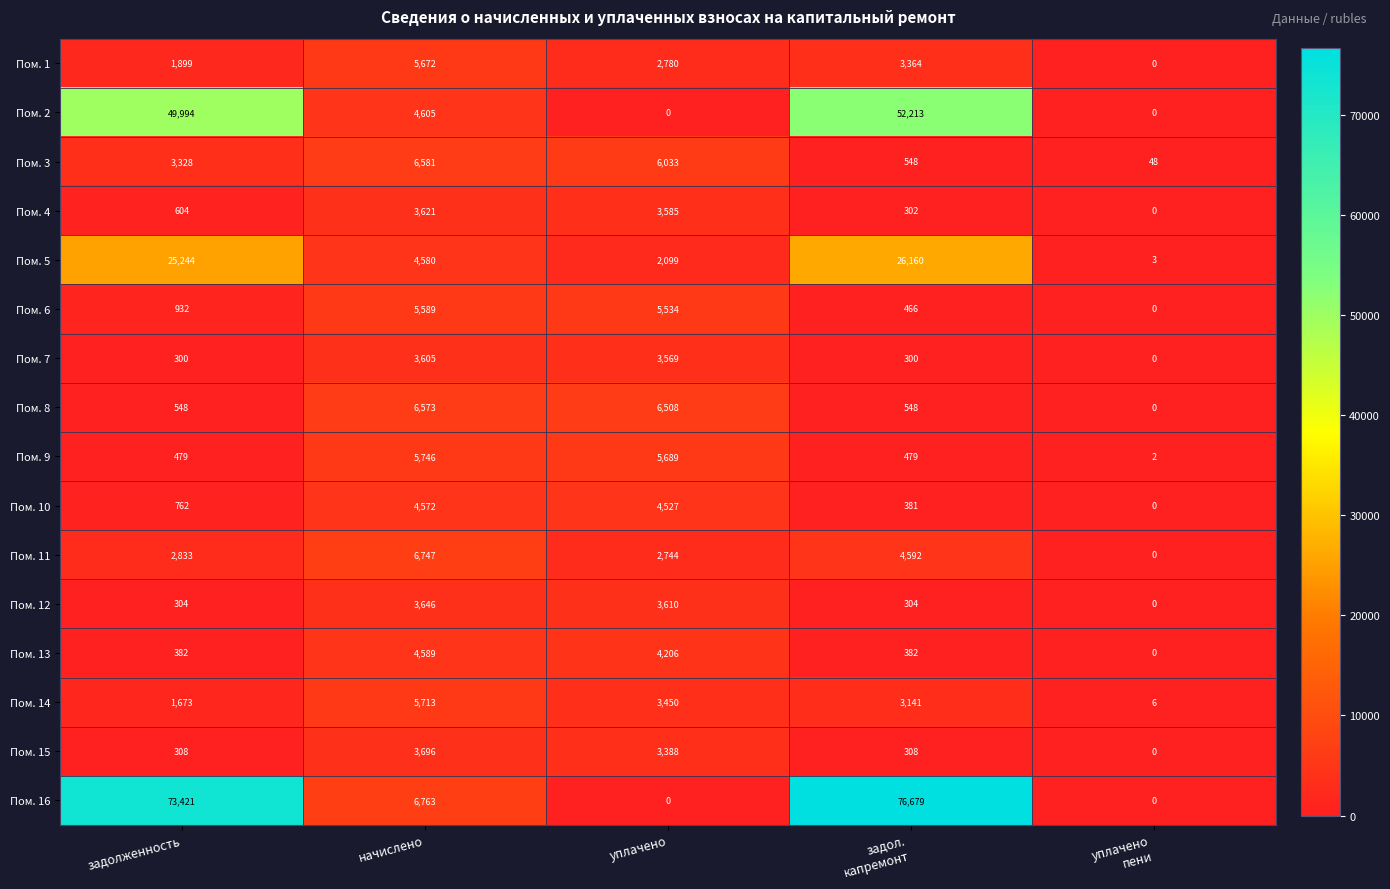

At задолженность, list the series in order from largest to smallest.

Пом. 16, Пом. 2, Пом. 5, Пом. 3, Пом. 11, Пом. 1, Пом. 14, Пом. 6, Пом. 10, Пом. 4, Пом. 8, Пом. 9, Пом. 13, Пом. 15, Пом. 12, Пом. 7